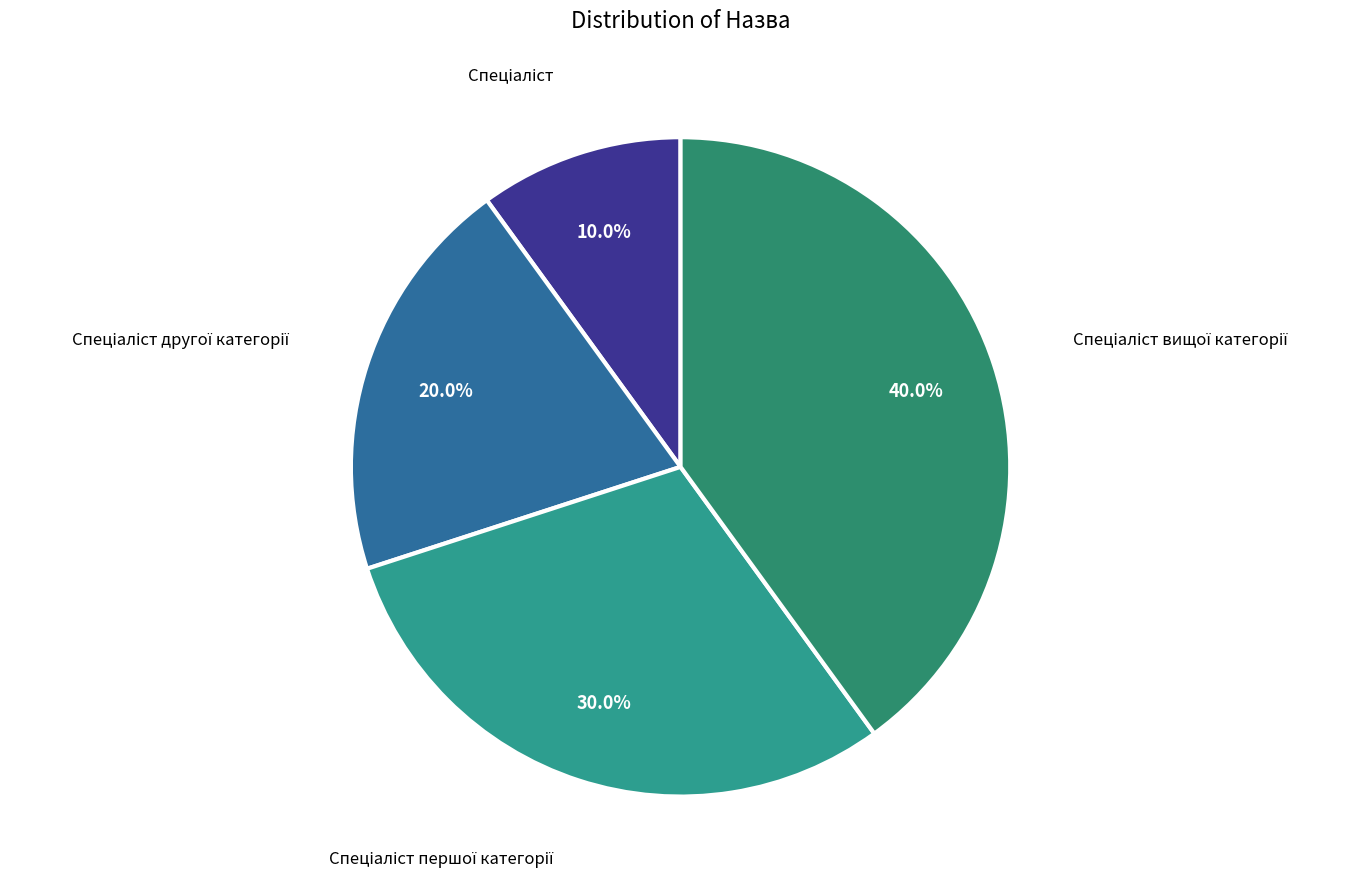

Count the number of slices in the pie.

4